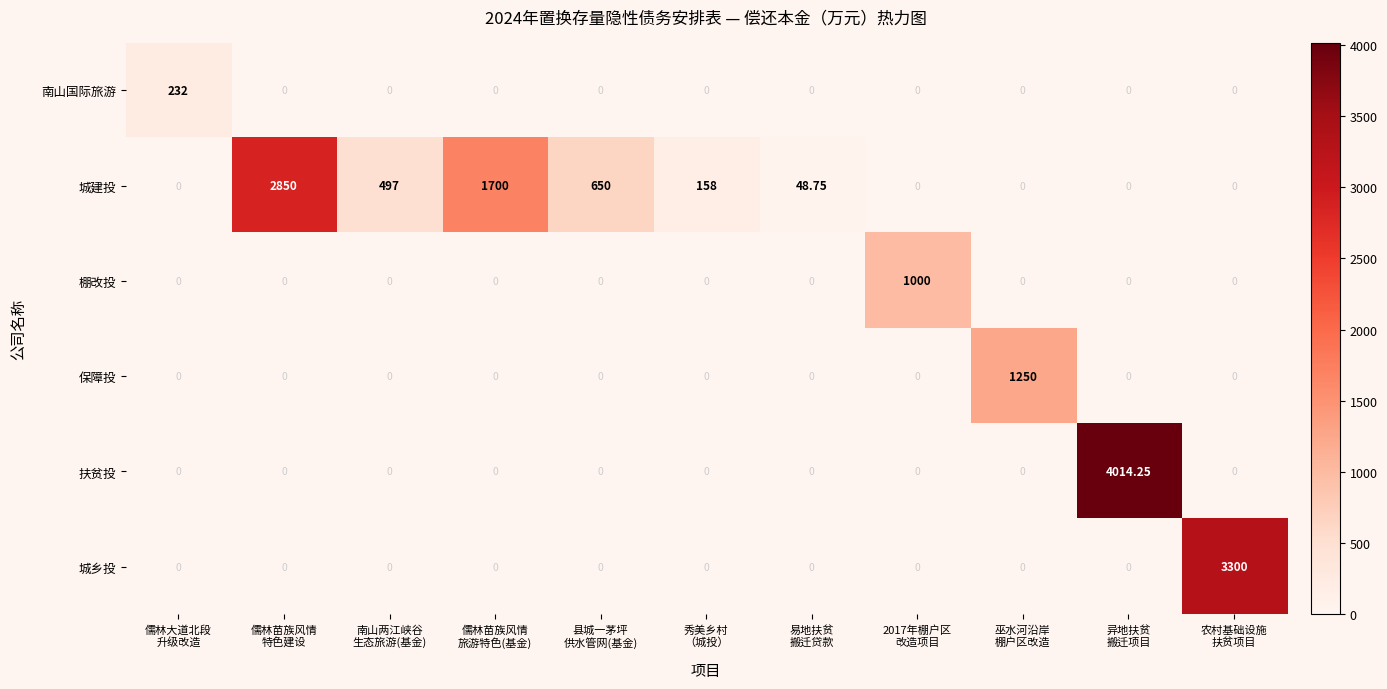

What is the total value across all series at 秀美乡村
（城投）?

158.0